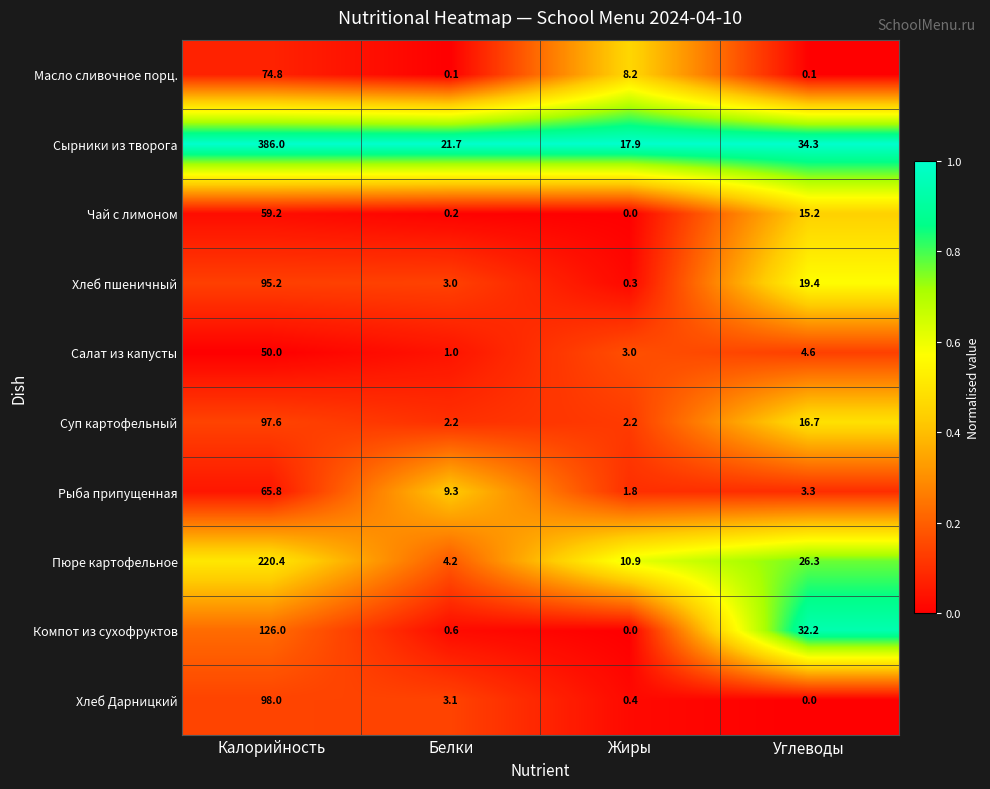

At which label is Чай с лимоном closest to 29?

Углеводы